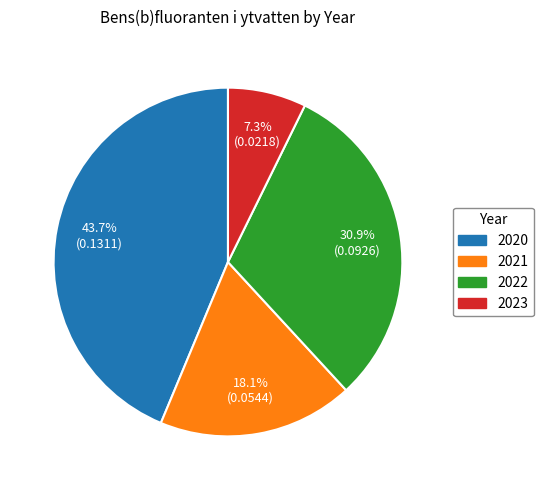

Does any single category account for the majority?

No